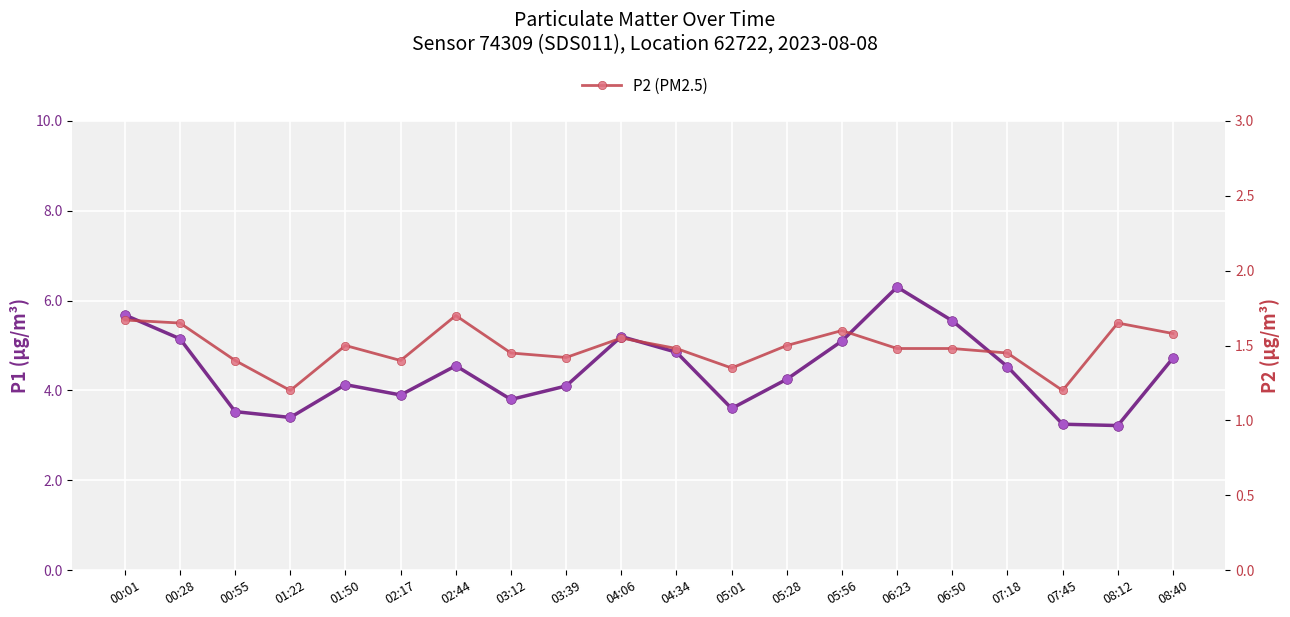

List the series in order of their peak value, highest first.

P1 (PM10), P2 (PM2.5)